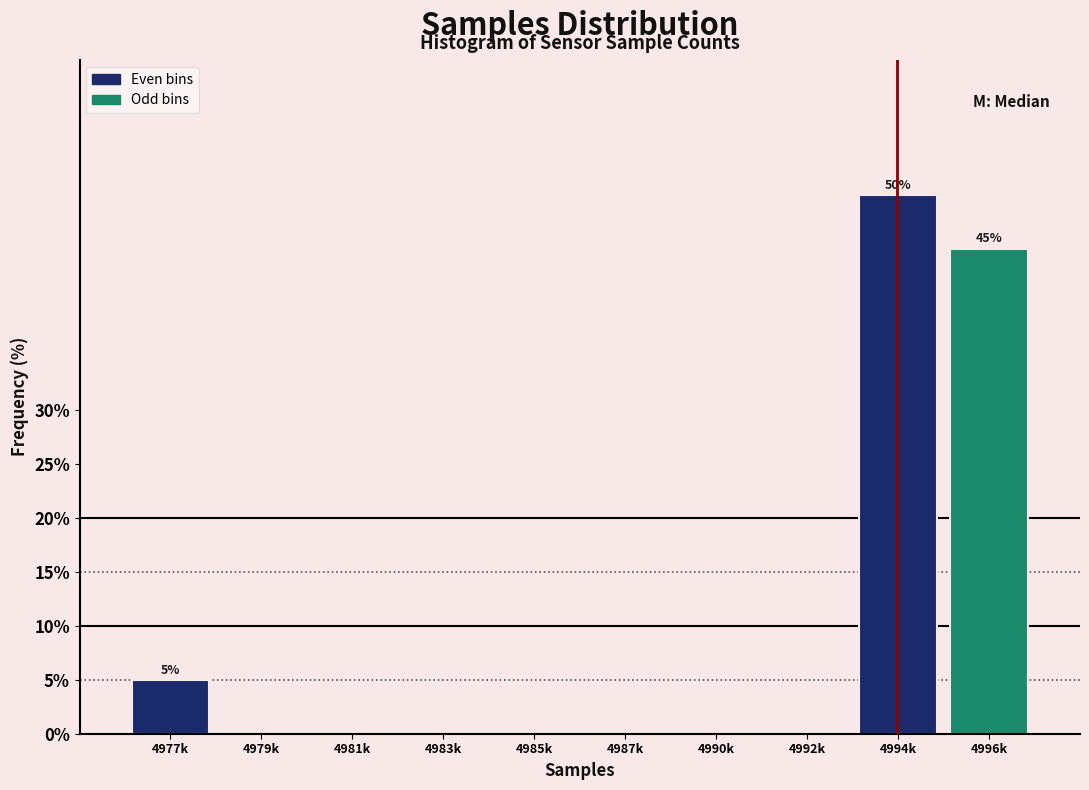

Reading left to right, list all the values displayed in this chart.

4977k=5	4979k=0	4981k=0	4983k=0	4985k=0	4987k=0	4990k=0	4992k=0	4994k=50	4996k=45